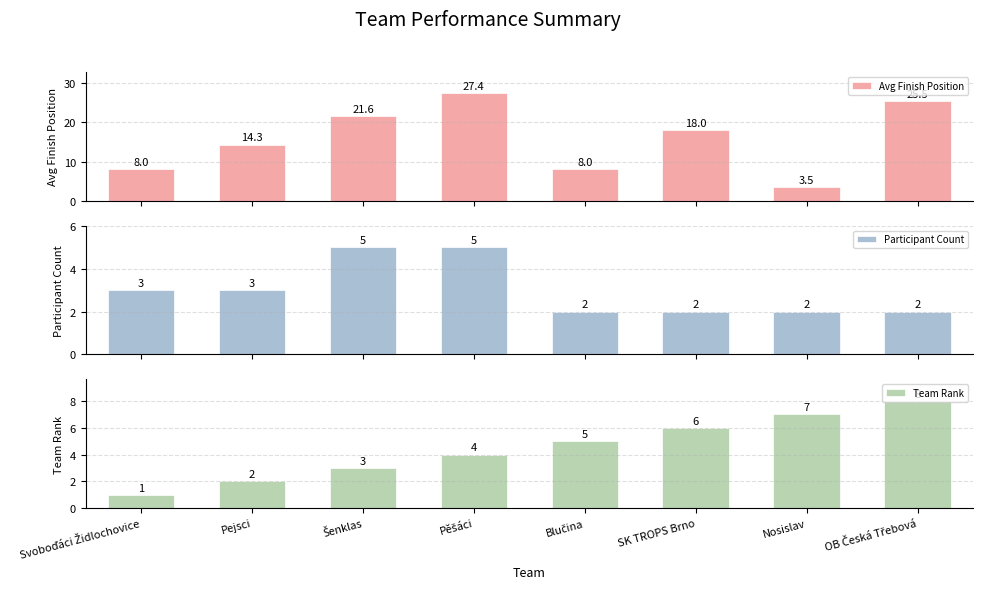

Count the Team Rank values in the range 3 to 7.

5